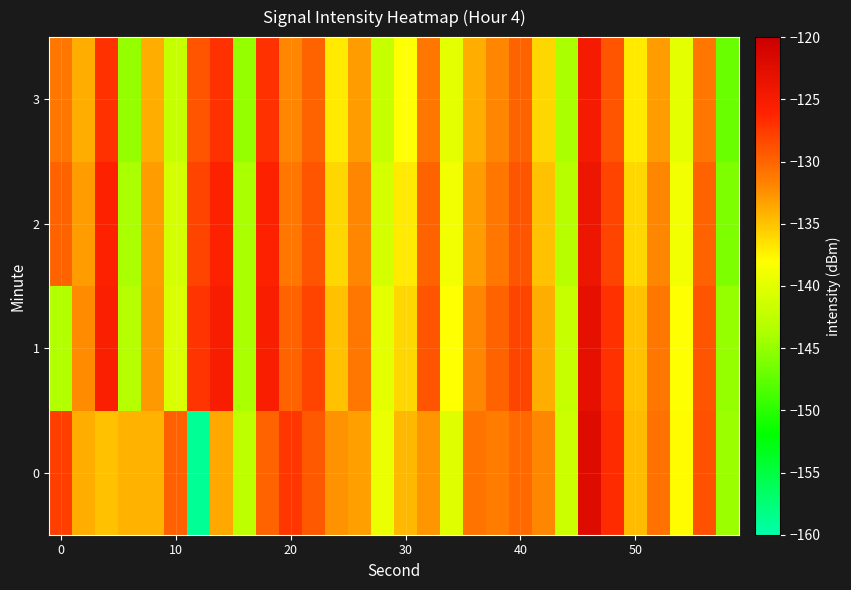

List the series in order of their peak value, highest first.

0, 1, 2, 3